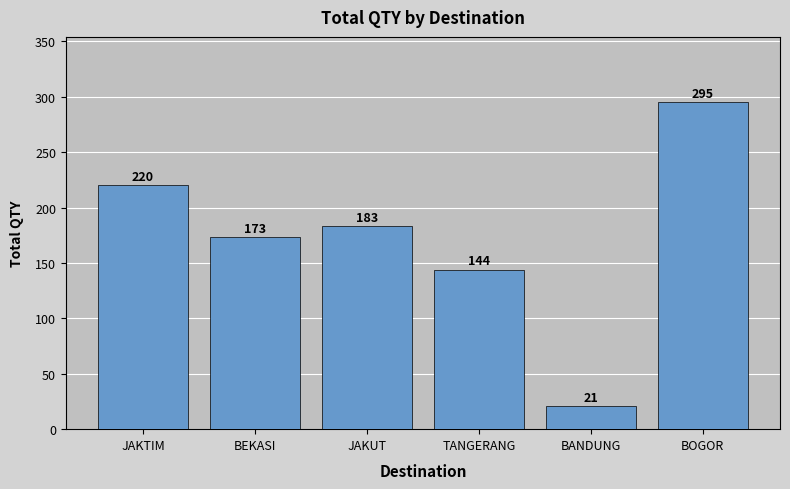

What is the minimum value shown in the chart?

21